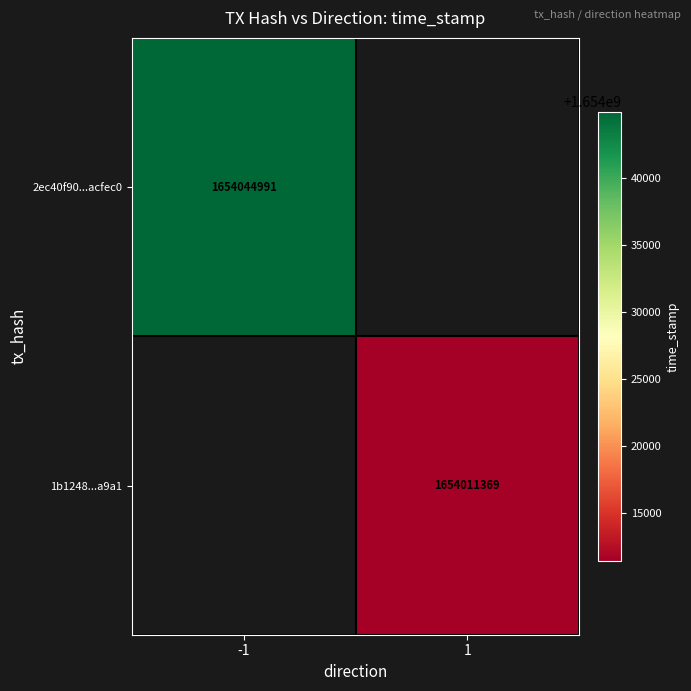

True or false: 2ec40f90...acfec0 has a value of 1654044991 at -1.

True